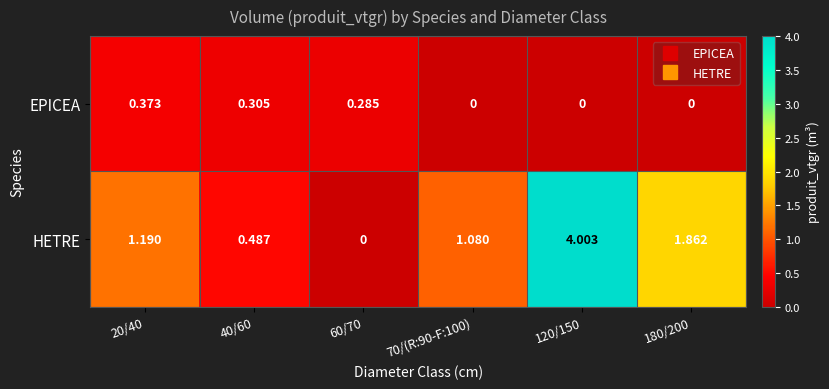

Rank the series at 20/40 from highest to lowest value.

HETRE, EPICEA